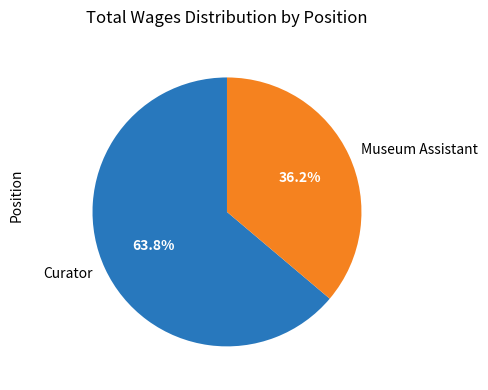

Is there a majority slice in this chart?

Yes